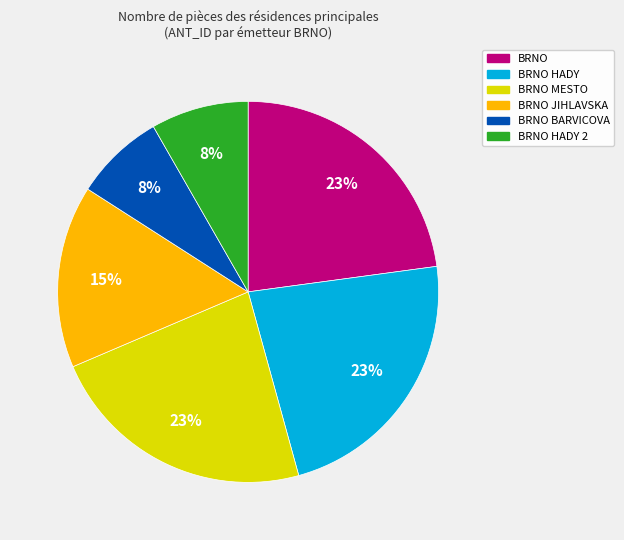

Does any single category account for the majority?

No